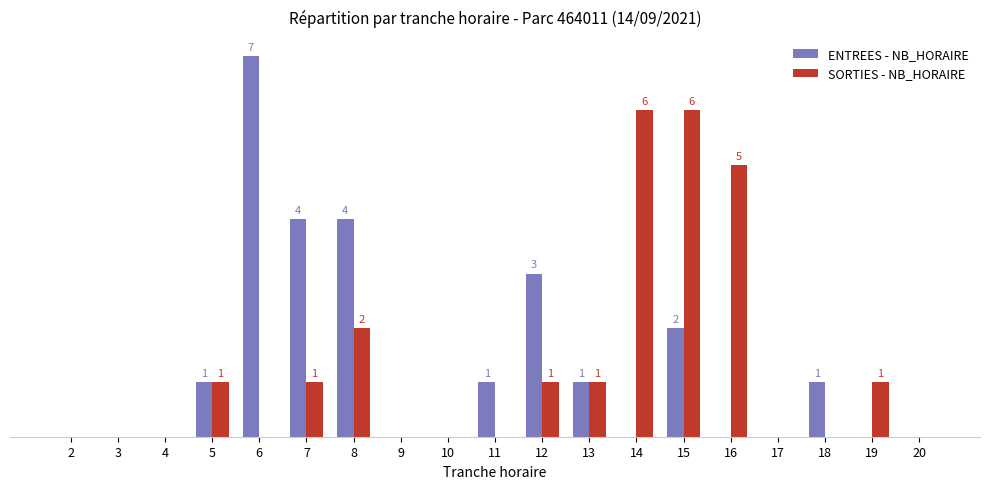

What are all the series names shown in the legend?

ENTREES - NB_HORAIRE, SORTIES - NB_HORAIRE